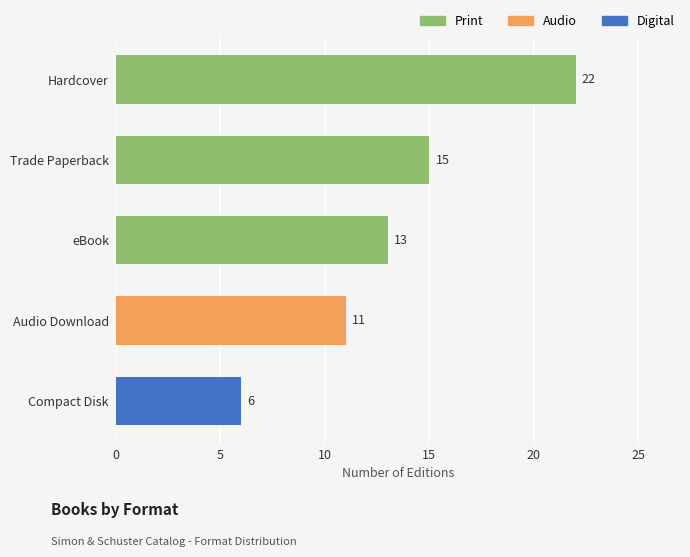

Count the number of data series in this chart.

1